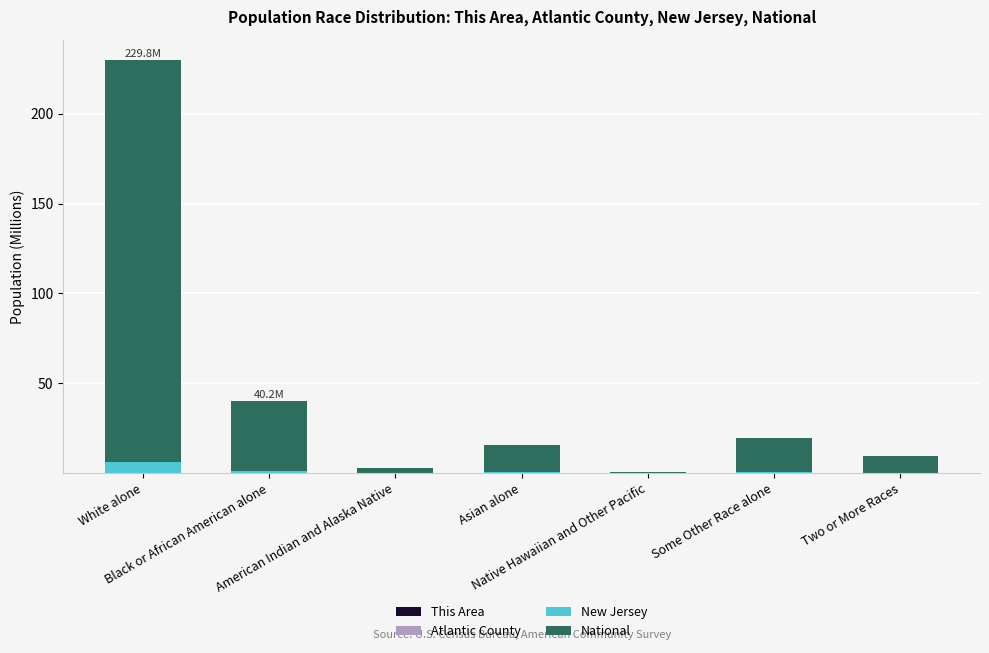

Which series has the widest spread of values?

National